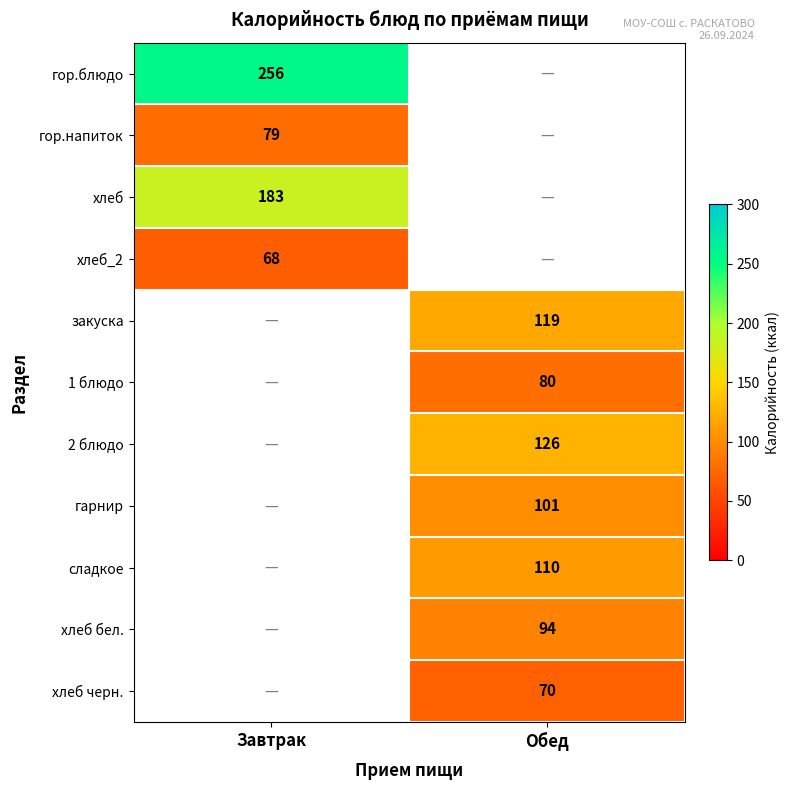

Is it true that закуска equals 55 at Обед?

False